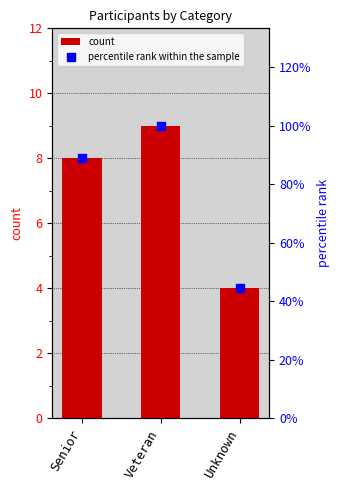

Which series has the largest Y range (max minus min)?

percentile rank within the sample